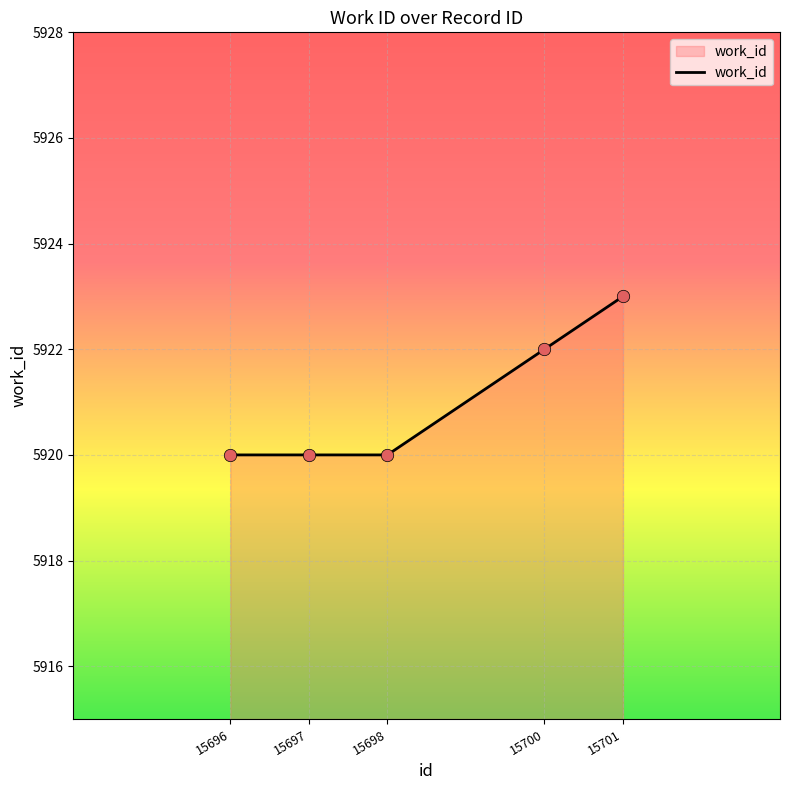

What is the ratio of the value at 15698 to the value at 15697?

1.0